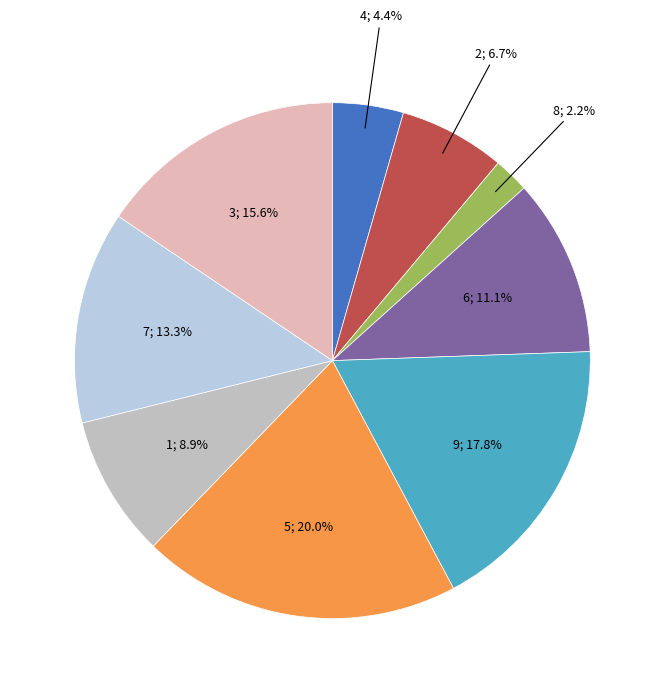

Combined, do 8 and 5 account for over 50%?

No